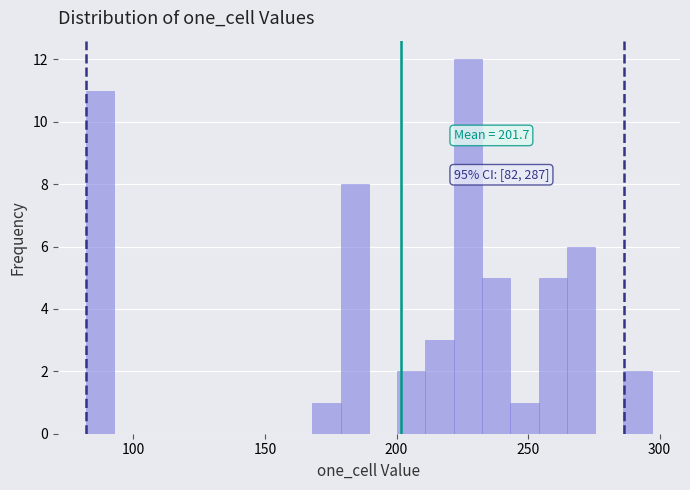

Around what value on the x-axis is the tallest bar? Give the approximate position of its centre, as read against the axis.

225